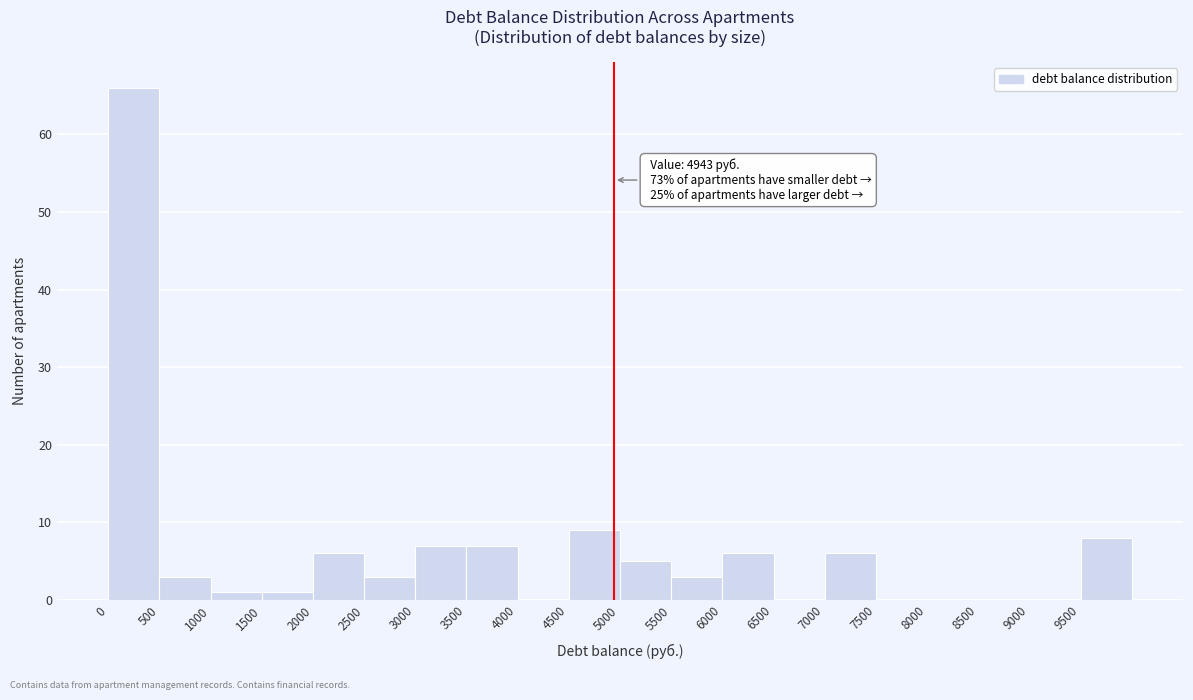

Over which range of the x-axis is the bar tallest?

0 to 500